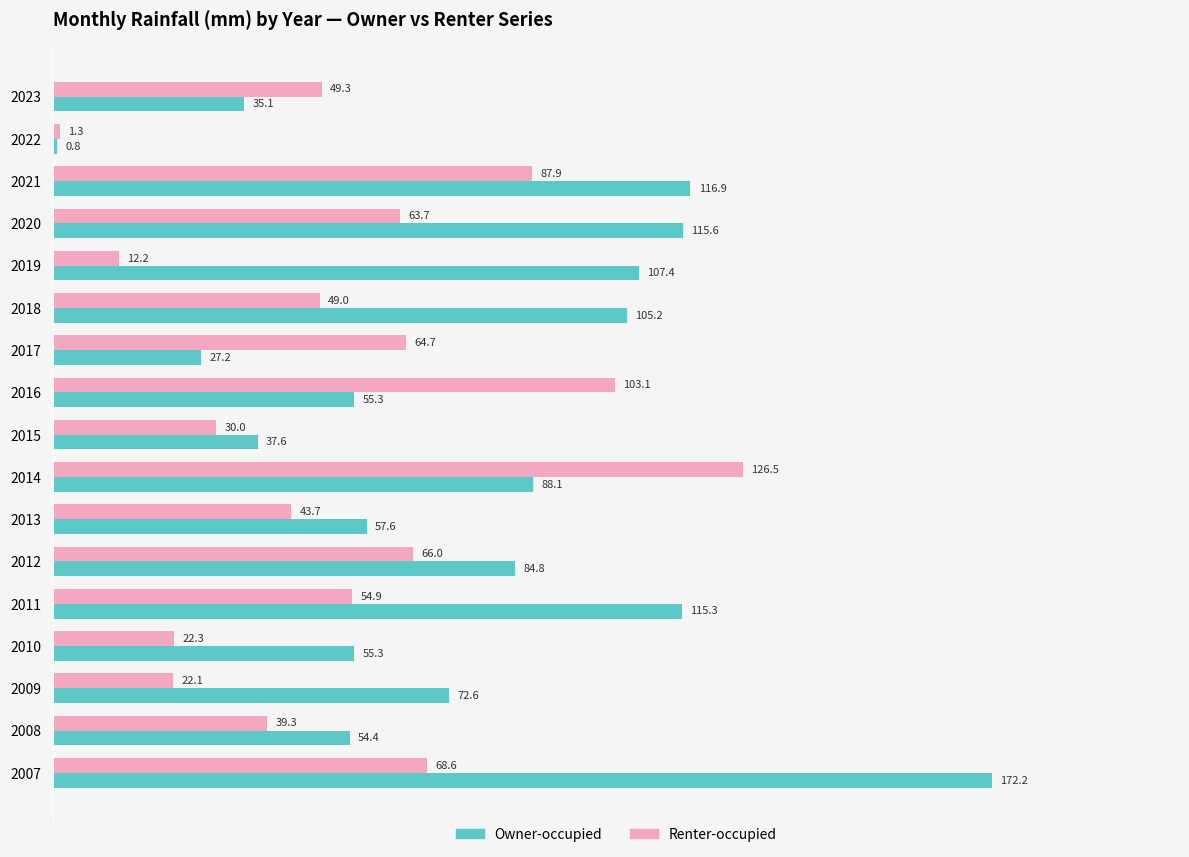

At how many categories does at least one series exceed 62?

11